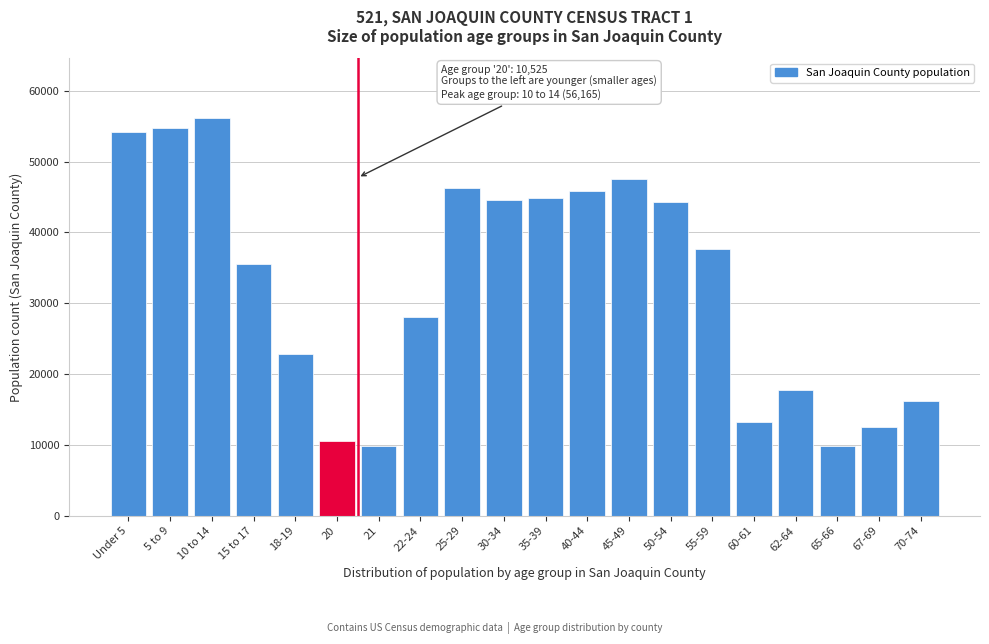

What is the label of the 9th bar from the left?

25-29